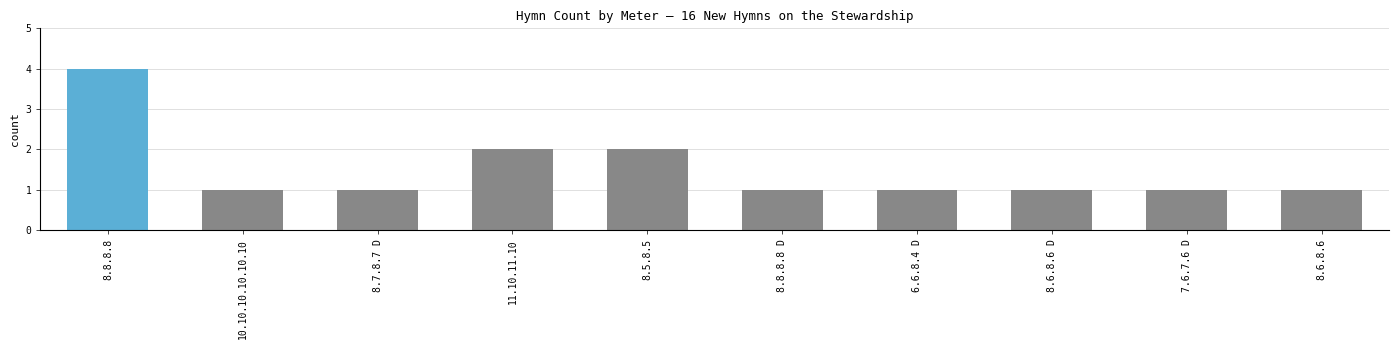

Reading right to left, extract all data points from this chart.

1	1	1	1	1	2	2	1	1	4